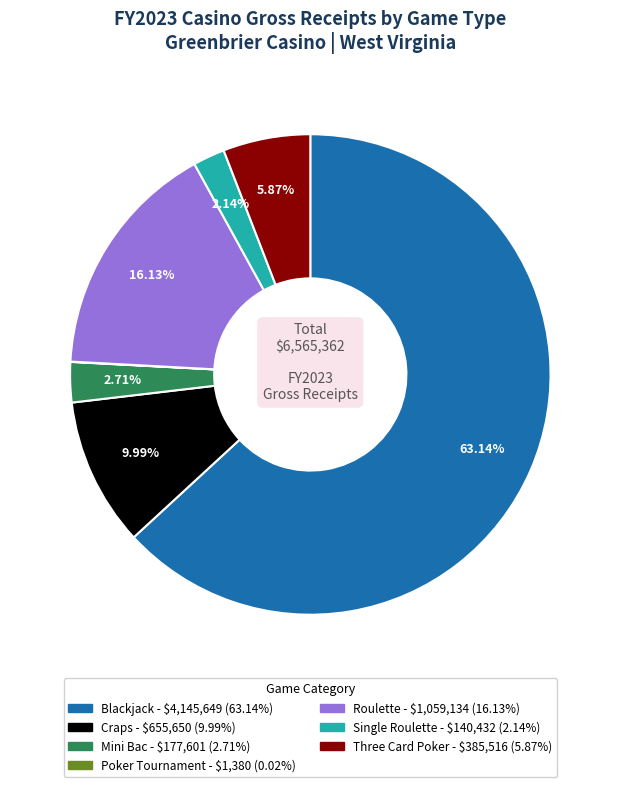

Approximately how many times larger is the value at Mini Bac compared to Roulette?

0.2